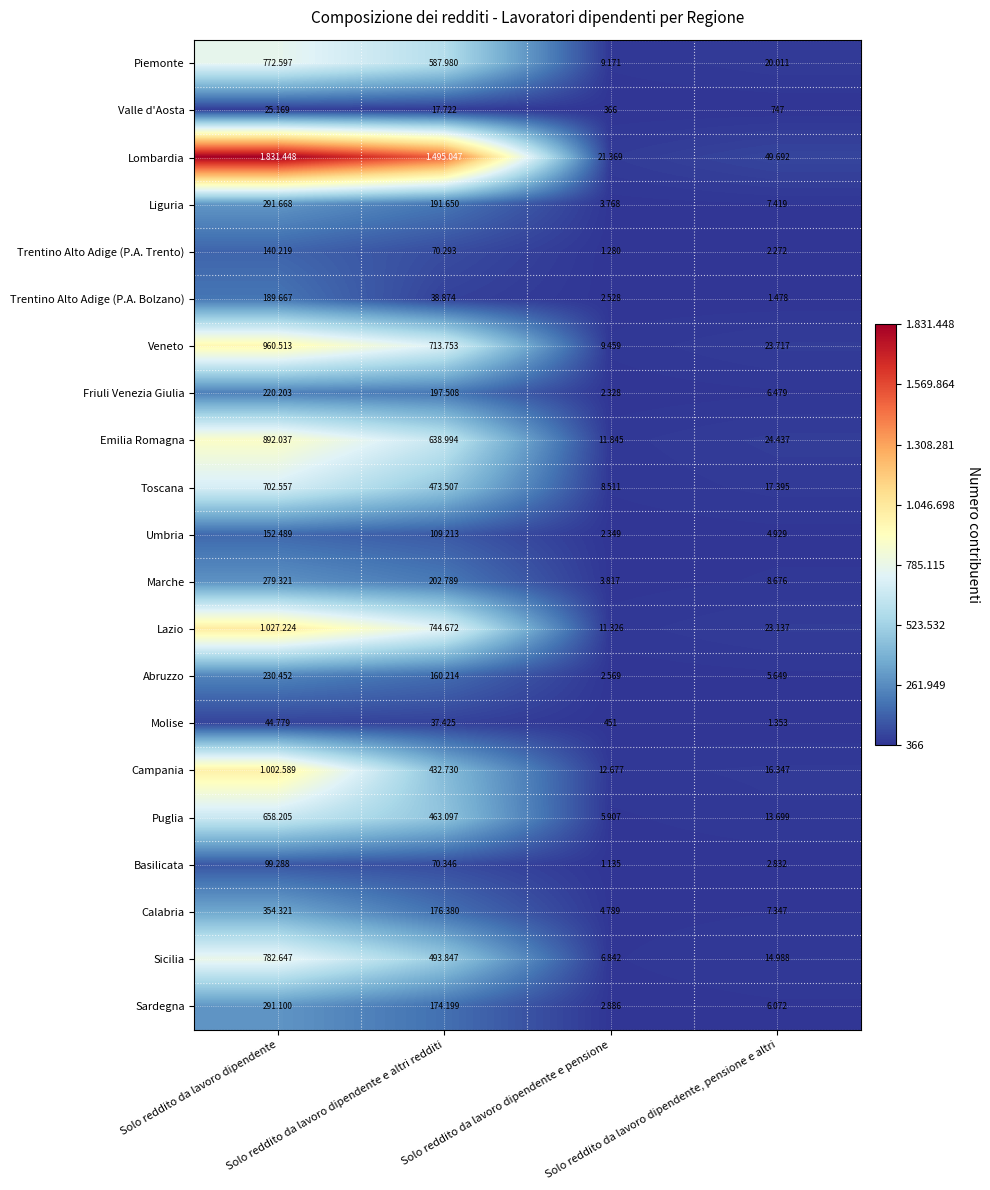

The value of Toscana at Solo reddito da lavoro dipendente, pensione e altri is 11917. True or false?

False